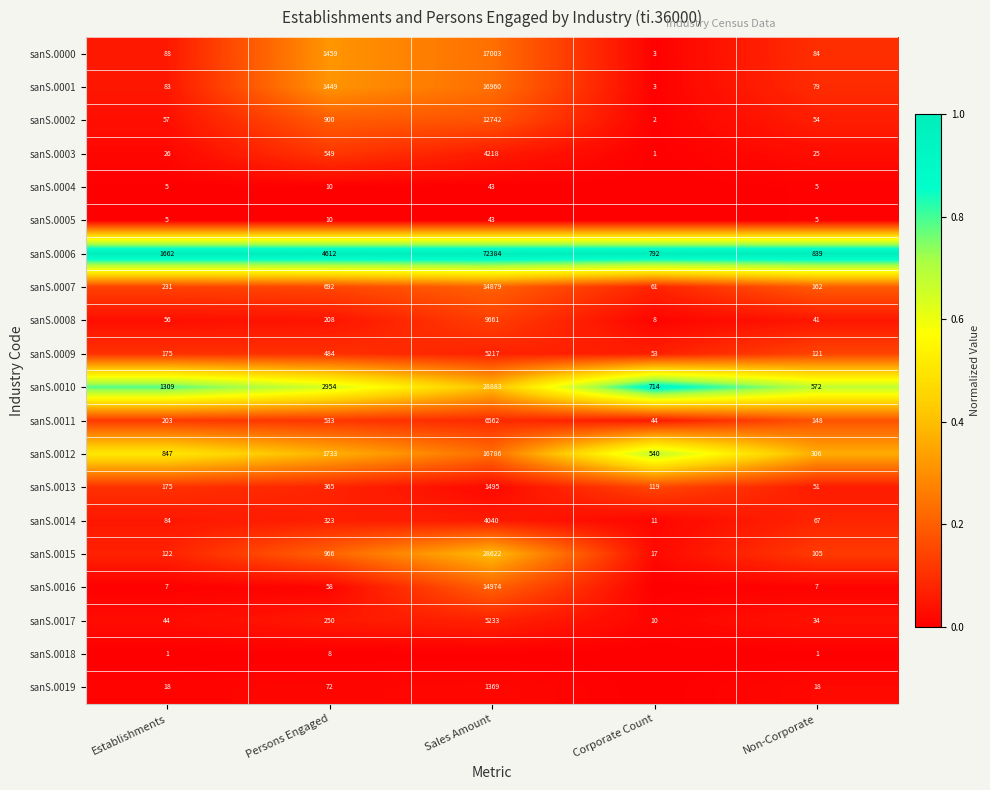

Is the value of sanS.0000 at Establishments greater than the value of sanS.0011 at Establishments?

No